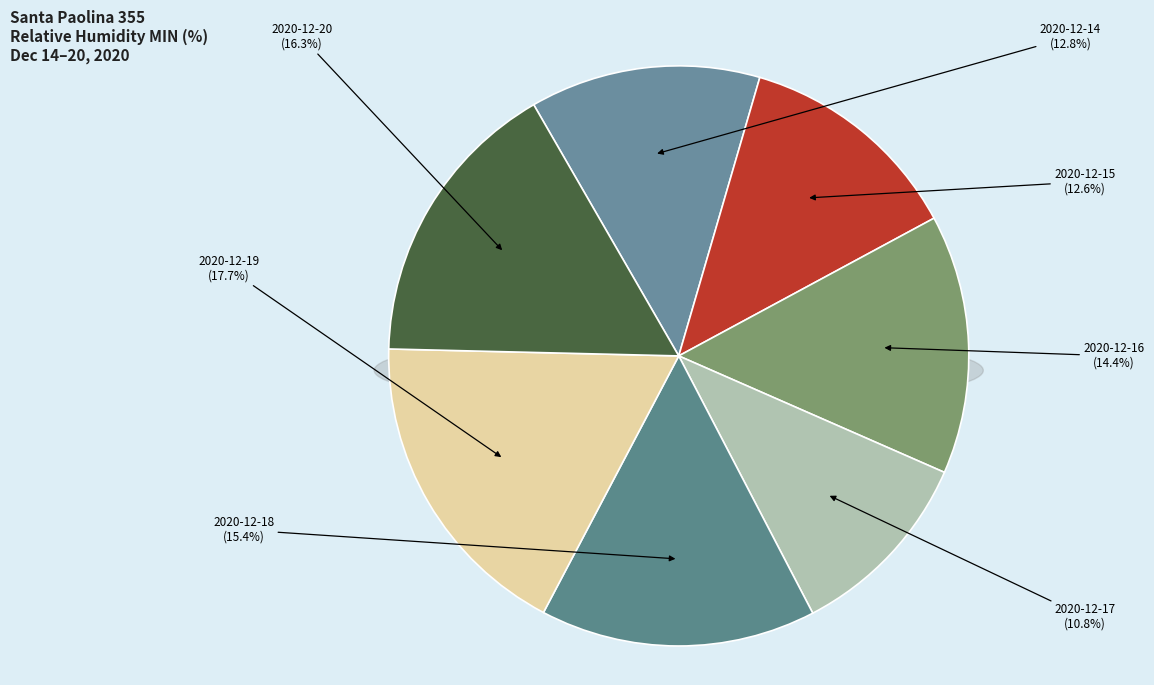

To the nearest percent, what percentage of the pie is 2020-12-15?

13%